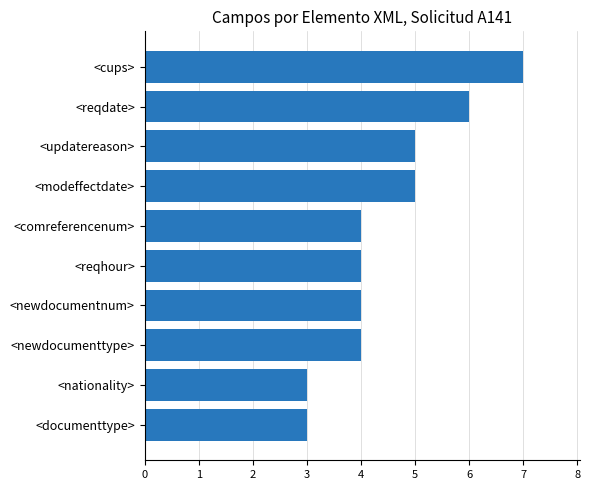

How many bars are there in total?

10